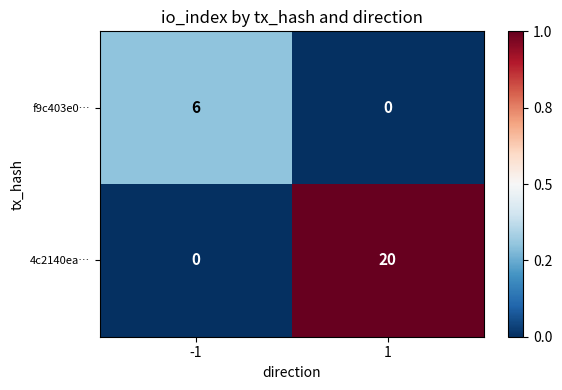

What is the sum of the 4c2140ea… values at 1 and -1?

20